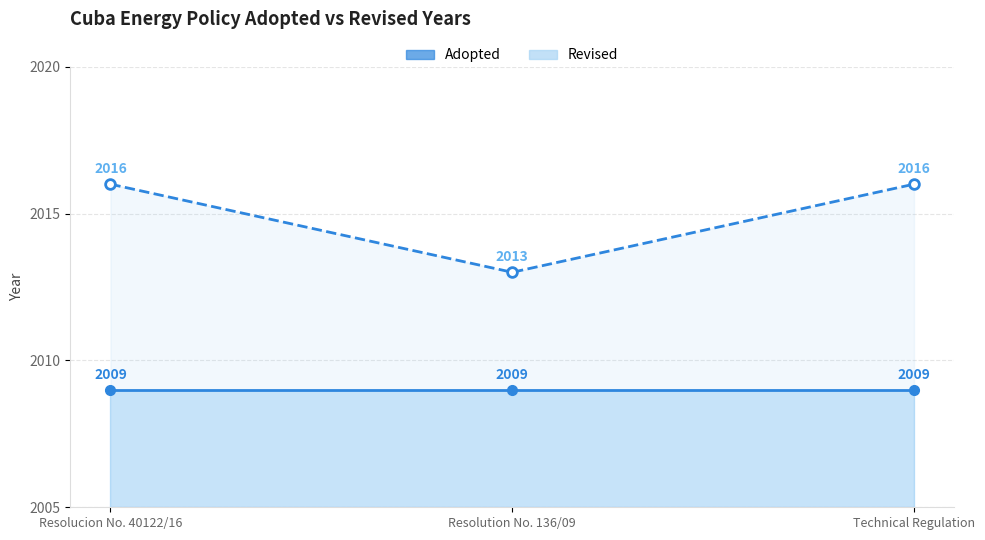

List the labels in order of value, smallest first.

Resolution No. 136/09, Resolucion No. 40122/16, Technical Regulation